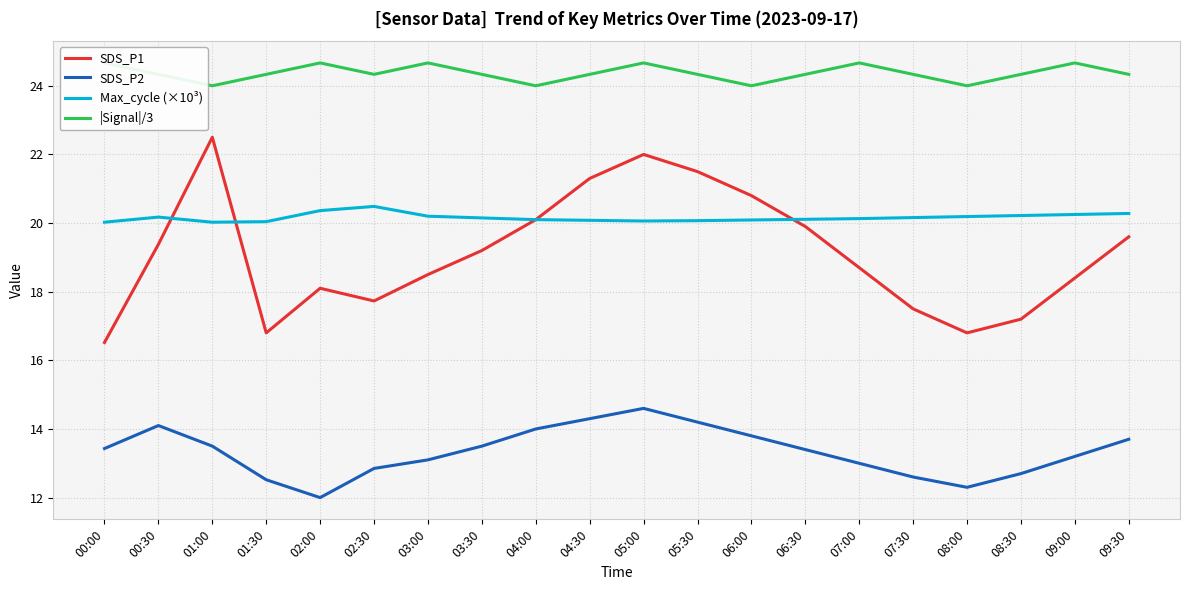

Where is the first local minimum for |Signal|/3?

01:00